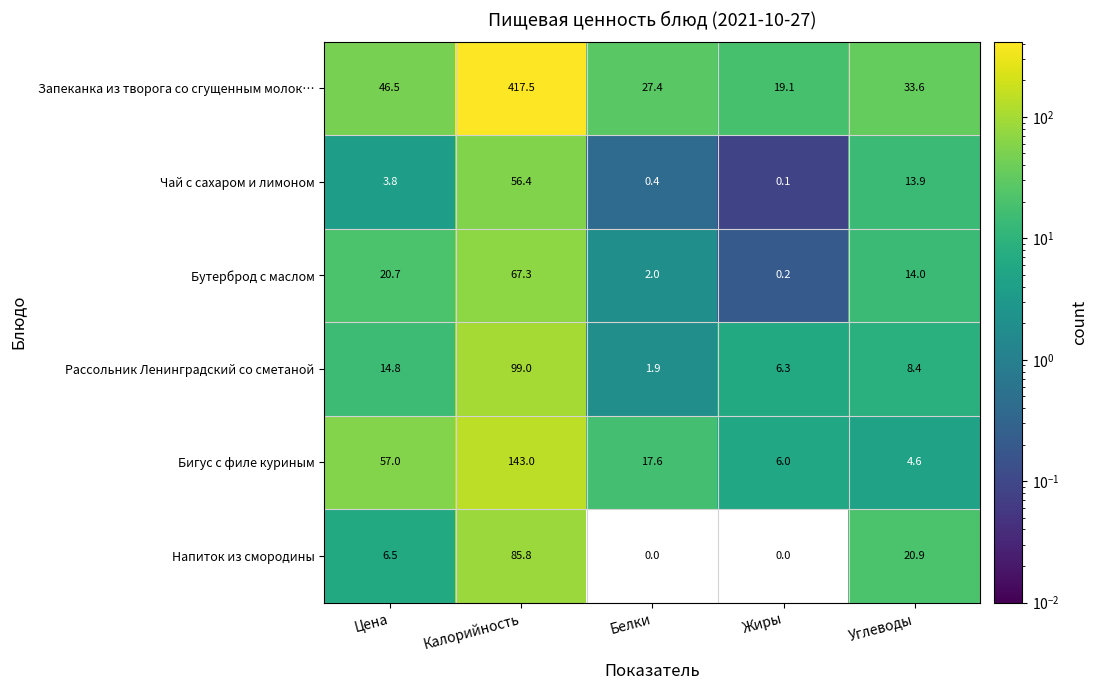

What is the average value of the Бутерброд с маслом series?

20.8